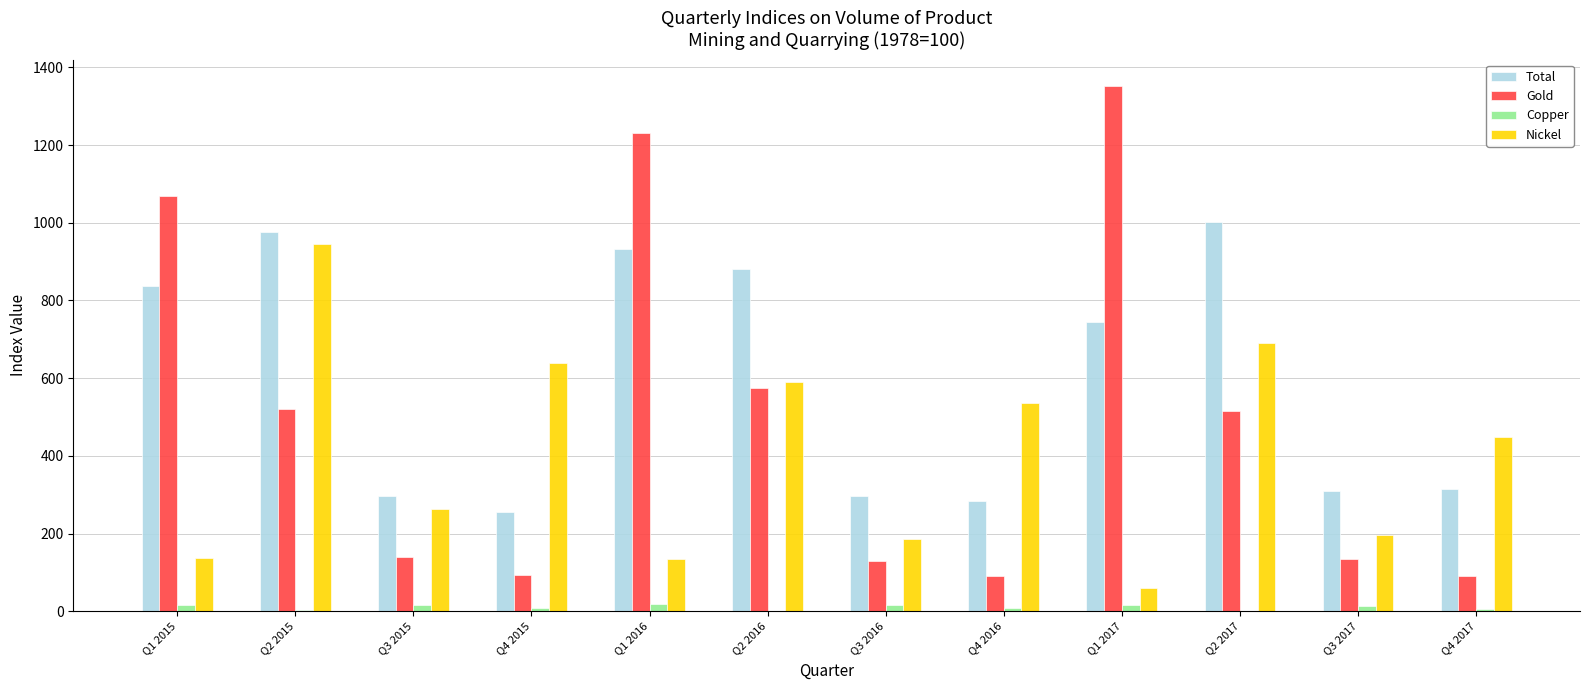

How many groups of bars are there?

12